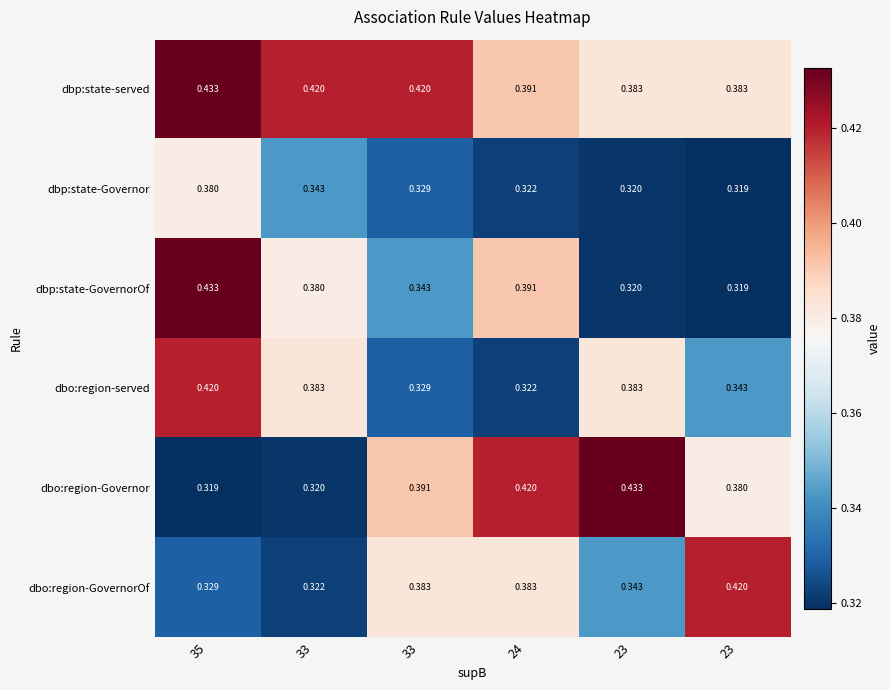

How many data points does each series have?

6